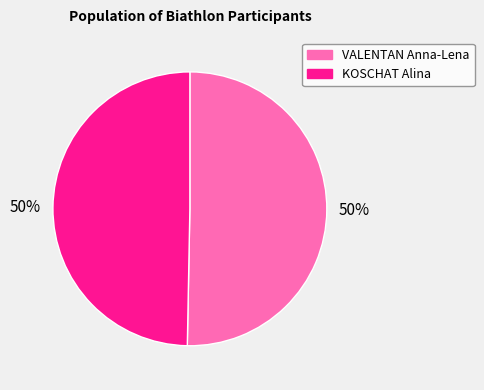

True or false: VALENTAN Anna-Lena accounts for 60% of the total.

False